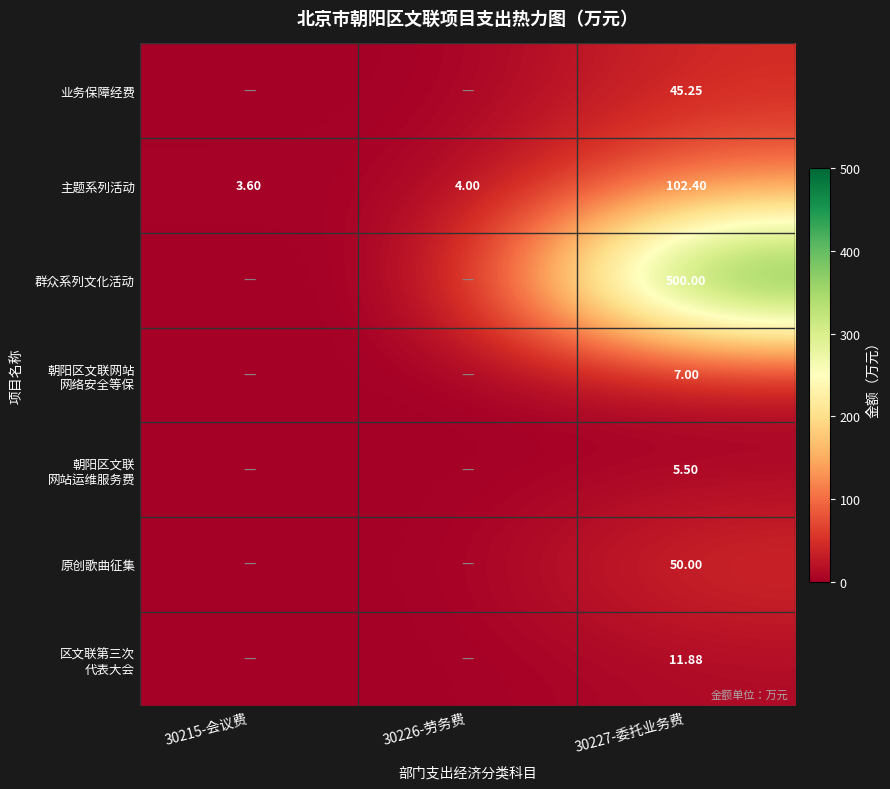

Rank the series by their maximum value, from lowest to highest.

朝阳区文联 网站运维服务费, 朝阳区文联网站 网络安全等保, 区文联第三次 代表大会, 业务保障经费, 原创歌曲征集, 主题系列活动, 群众系列文化活动